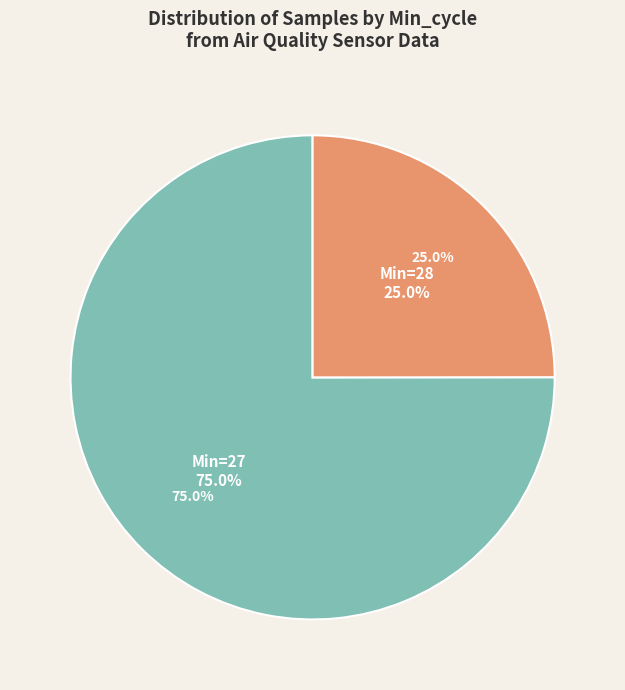

Which has a higher value, 27 or 27?

27